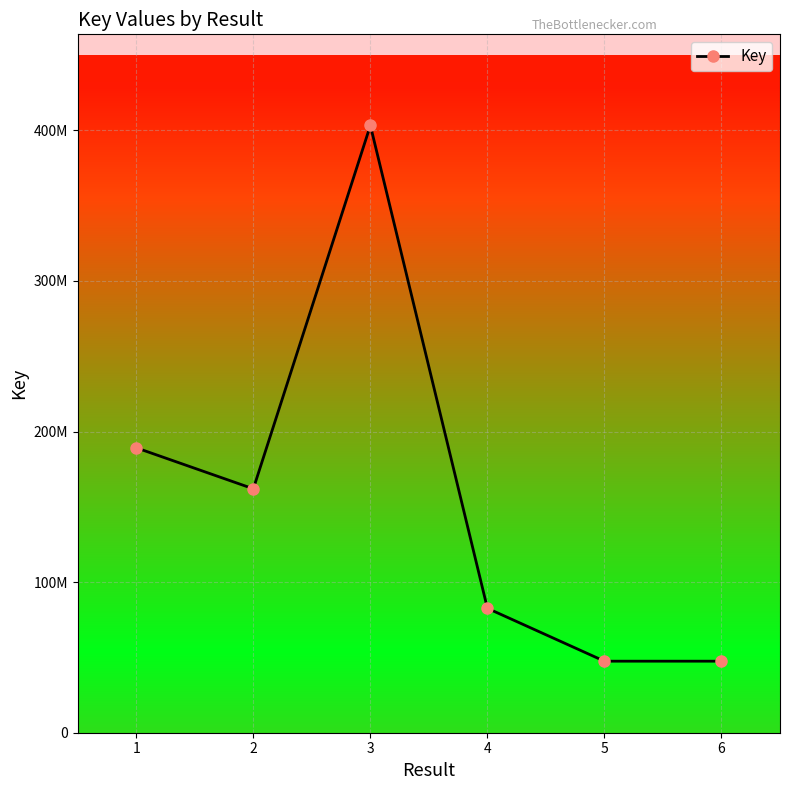

Does the chart have visible grid lines?

Yes